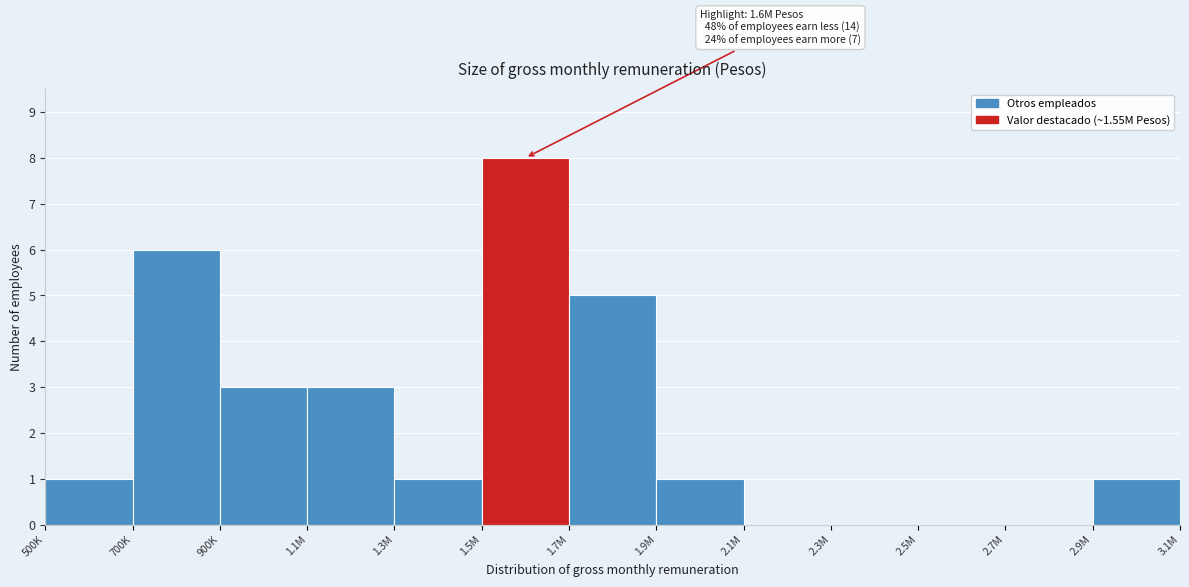

Reading left to right, extract all data points from this chart.

500K=1	700K=6	900K=3	1.1M=3	1.3M=1	1.5M=8	1.7M=5	1.9M=1	2.1M=0	2.3M=0	2.5M=0	2.7M=0	2.9M=1